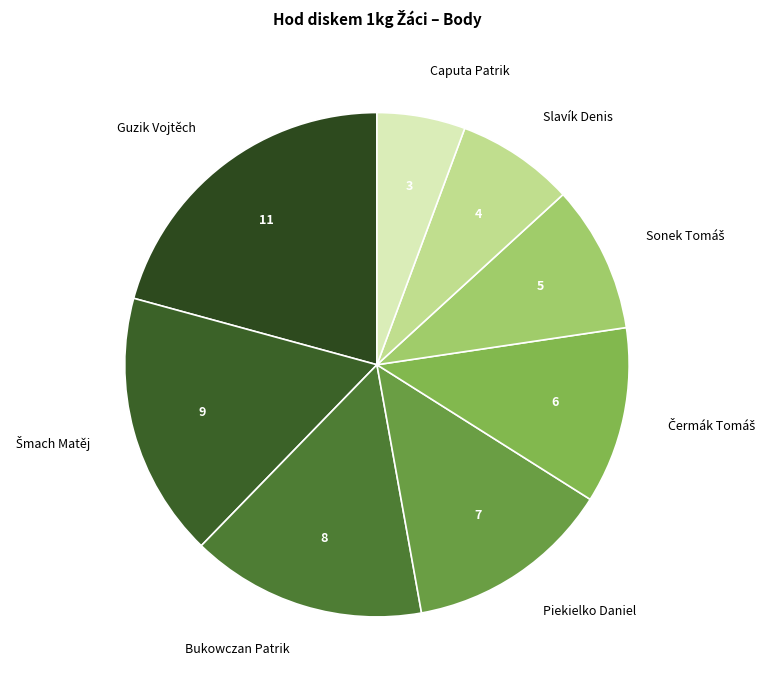

Which has a higher value, Guzik Vojtěch or Bukowczan Patrik?

Guzik Vojtěch